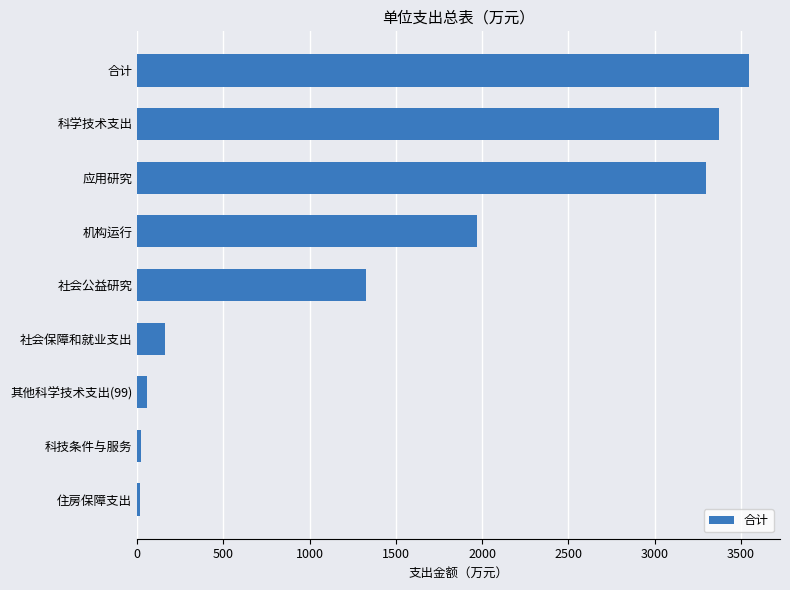

At which label is the value closest to 1784?

机构运行